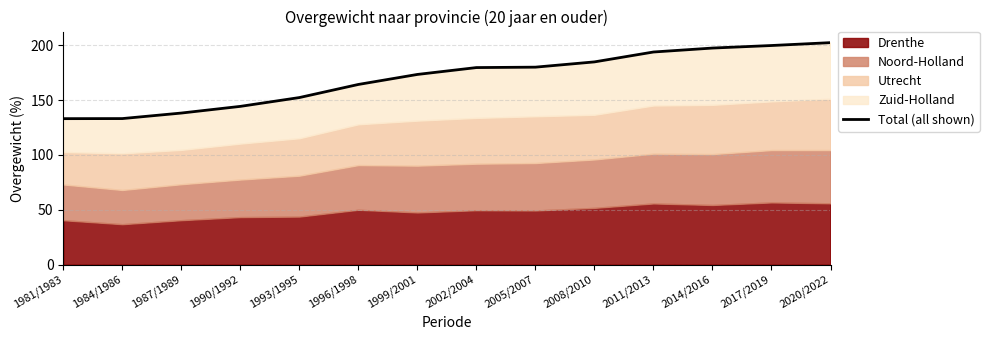

Where is the data nearest to the value 167?

1996/1998